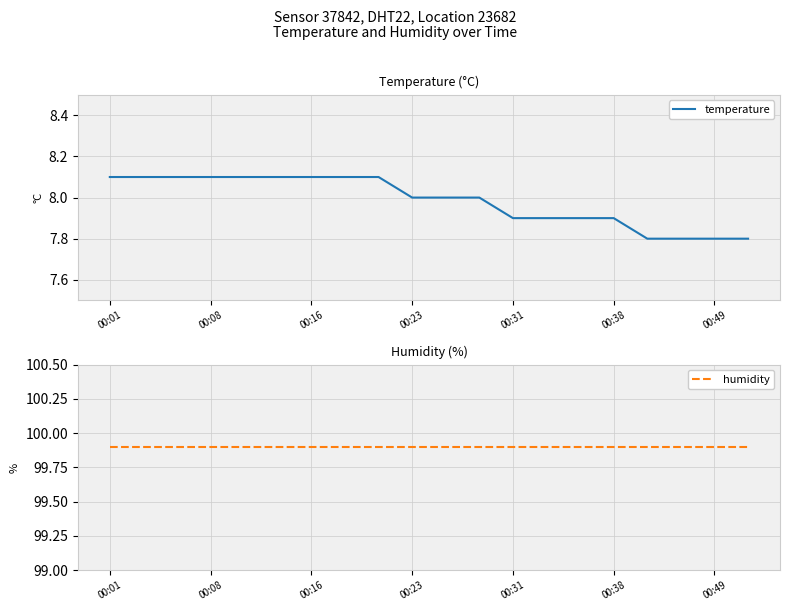

The value of temperature at 00:49 is 2.0. True or false?

False